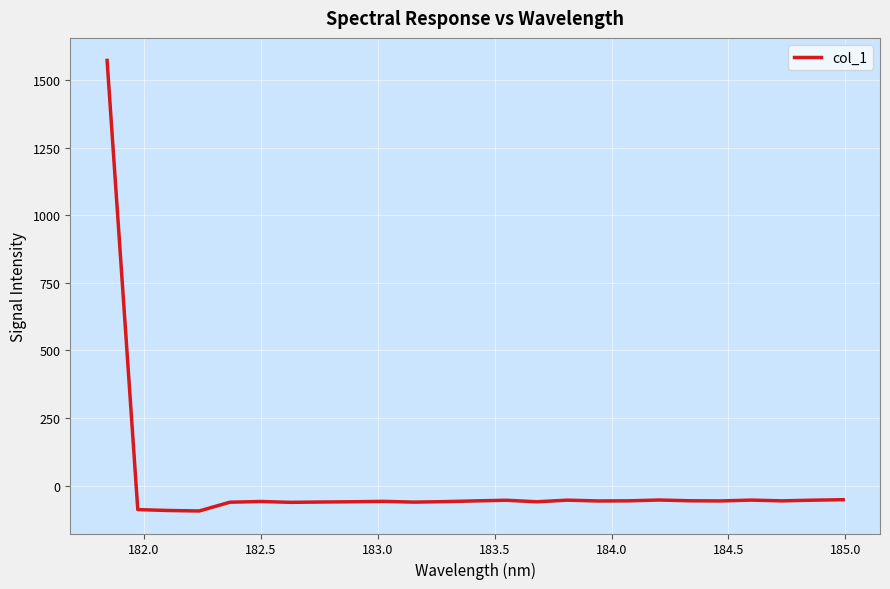

What is the difference between the maximum and minimum values?

1666.9